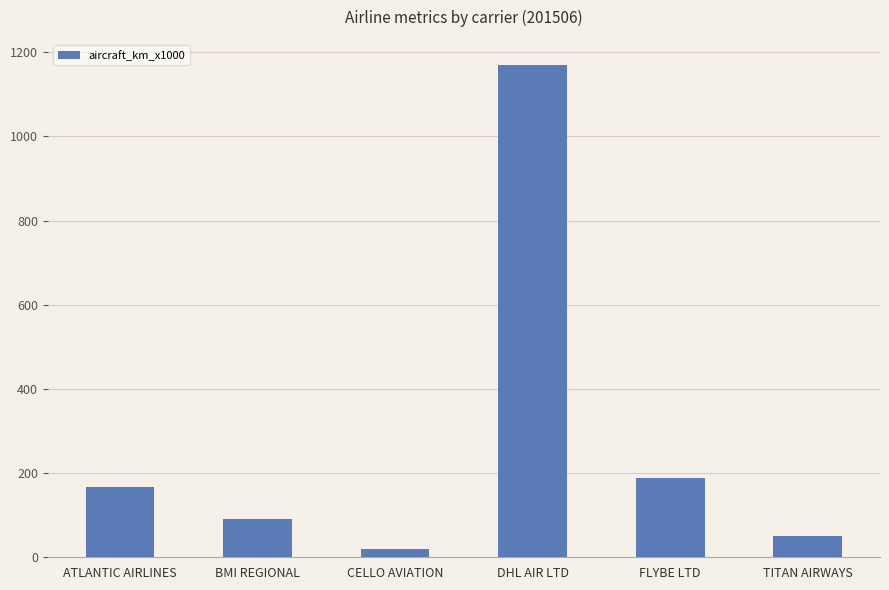

What is the greatest value displayed?

1171